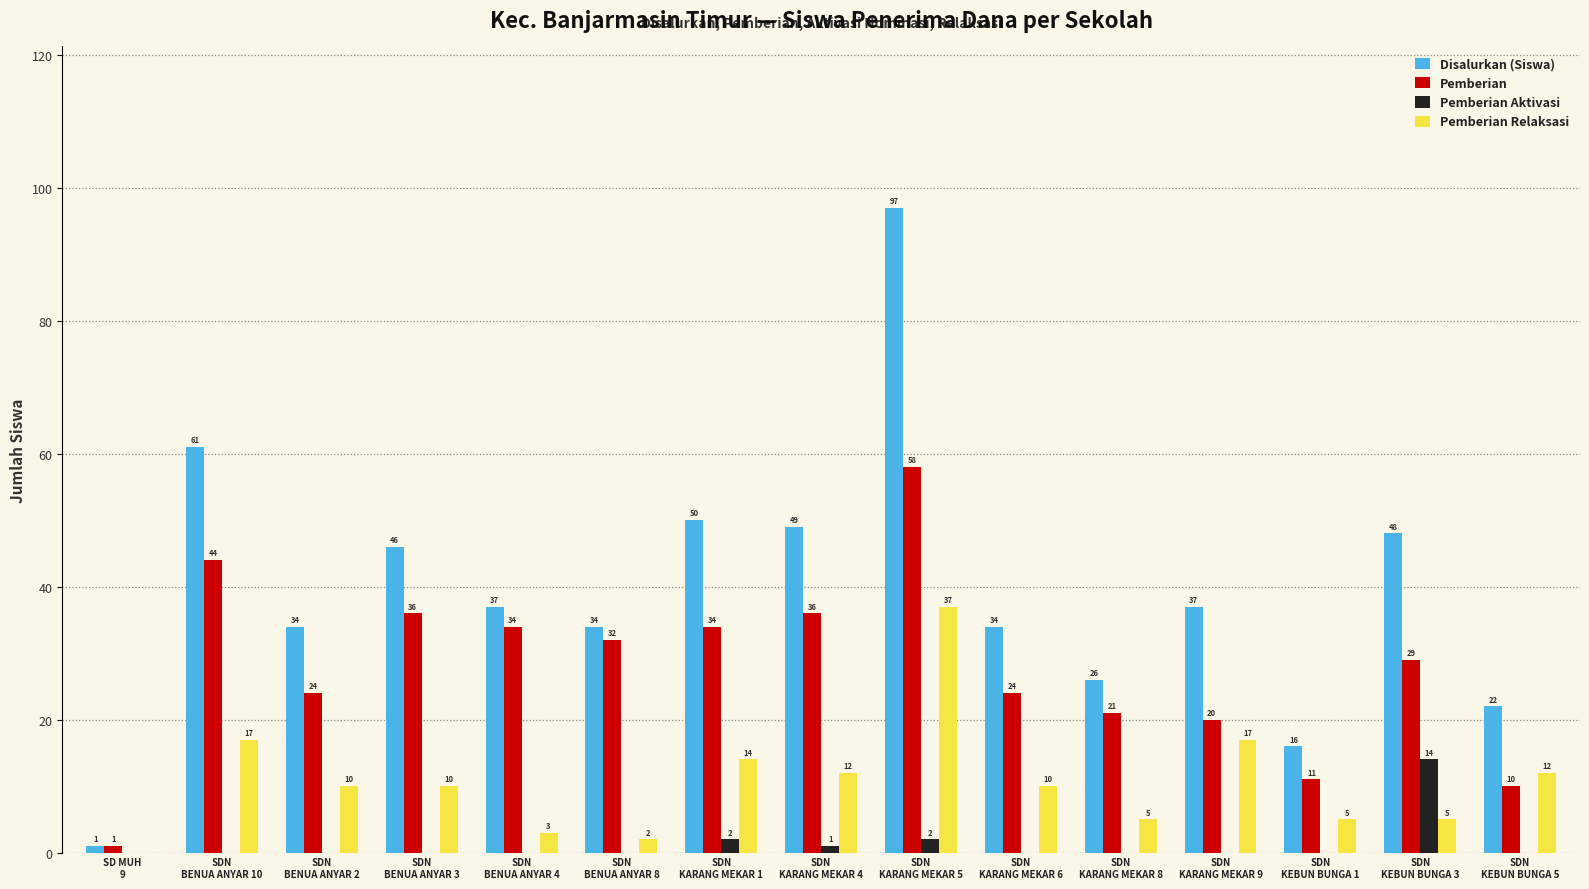

How many groups of bars are there?

15